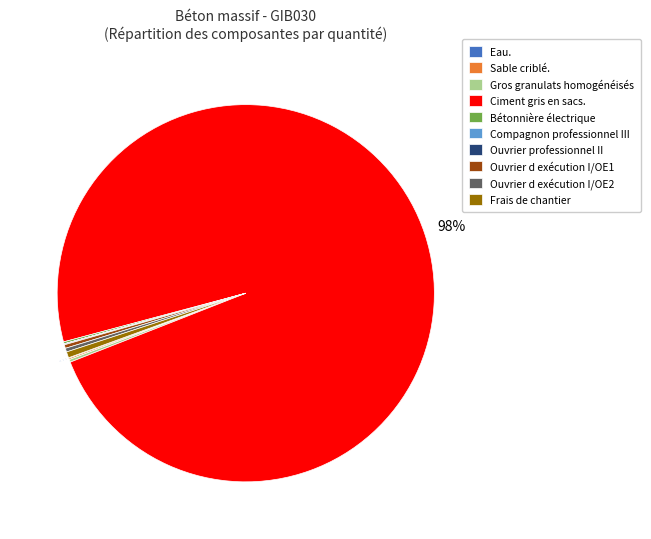

What is the majority slice?

Ciment gris en sacs.